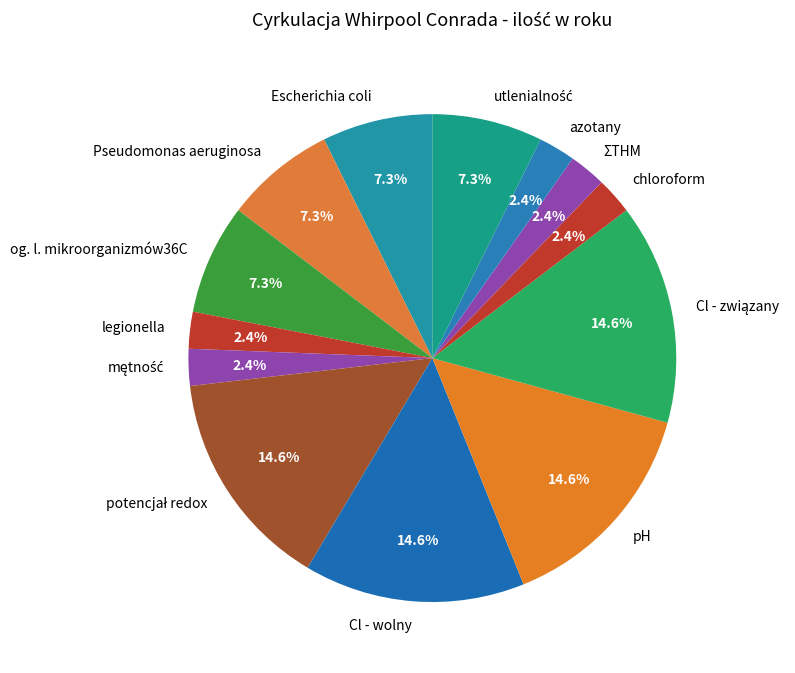

Does azotany account for over 50% of the chart?

No